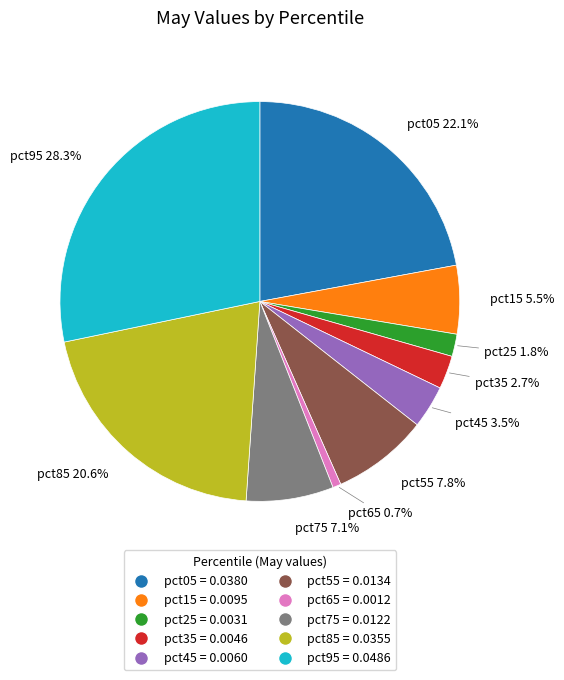

How much of the chart is everything except pct05?

77.9%